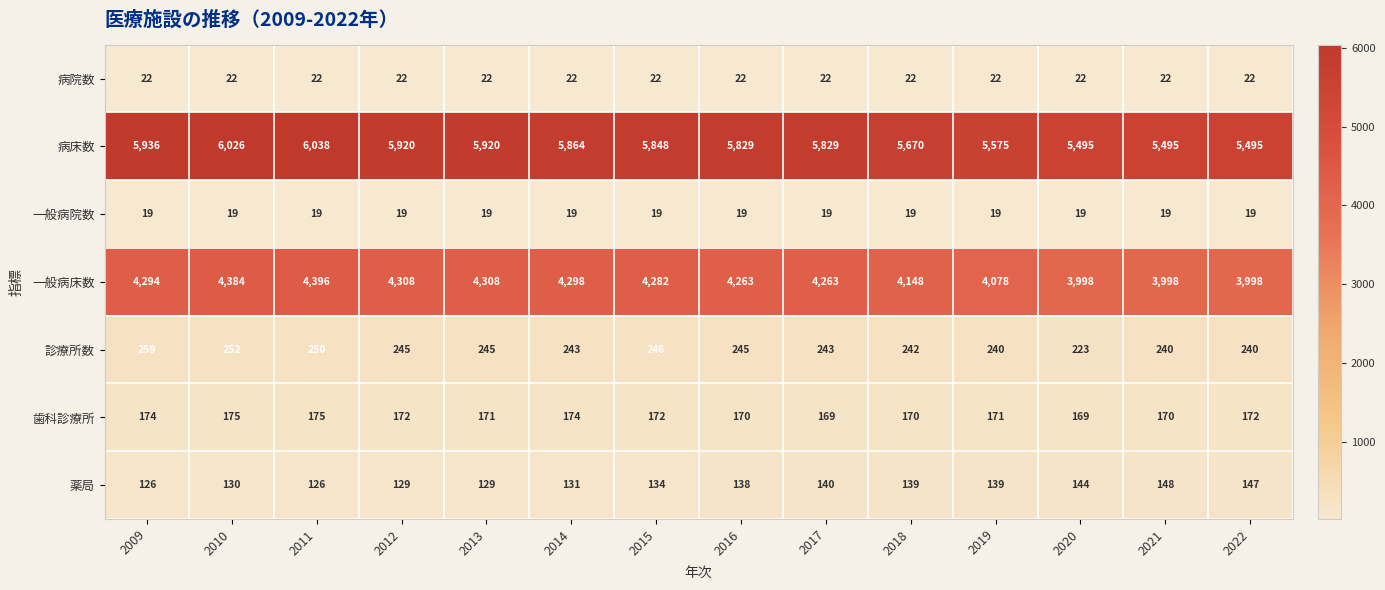

What is the average value of the 病院数 series?

22